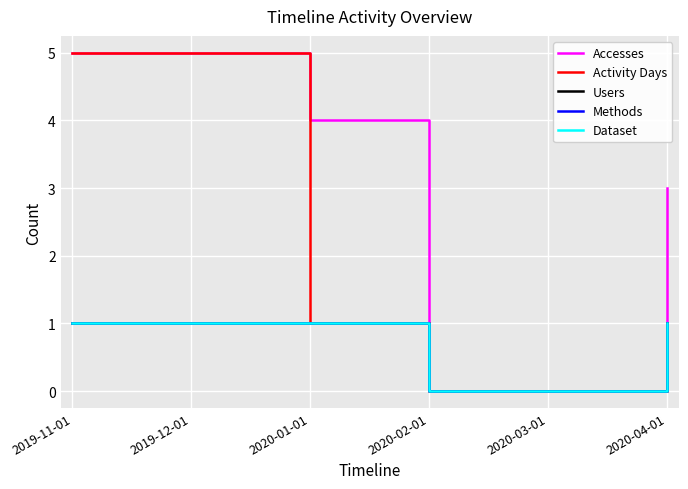

Does the chart display data point markers on the line(s)?

No